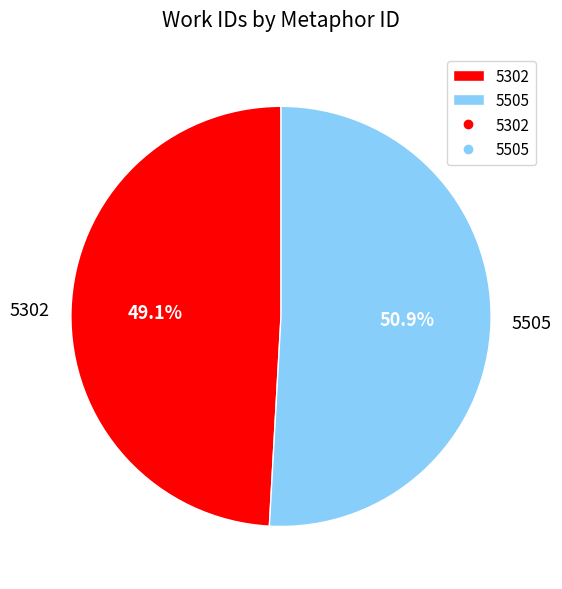

How many segments does this pie chart have?

2